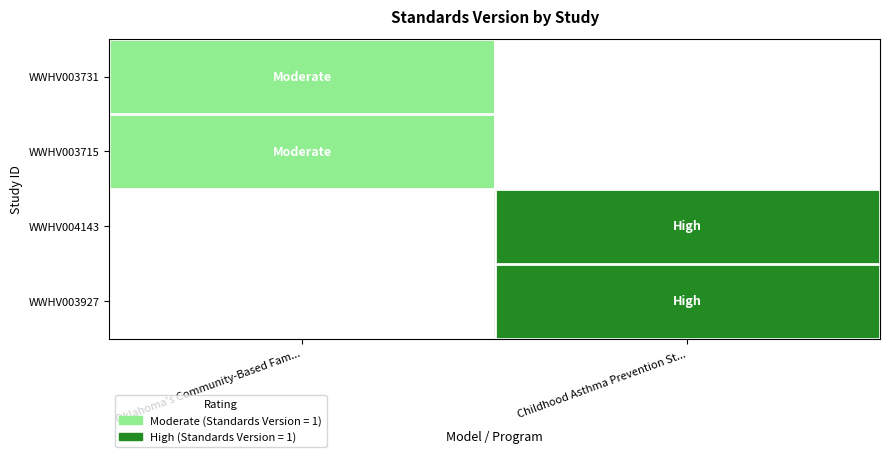

The WWHV003715 series shows 1.8 at Oklahoma's Community-Based Fam.... True or false?

False